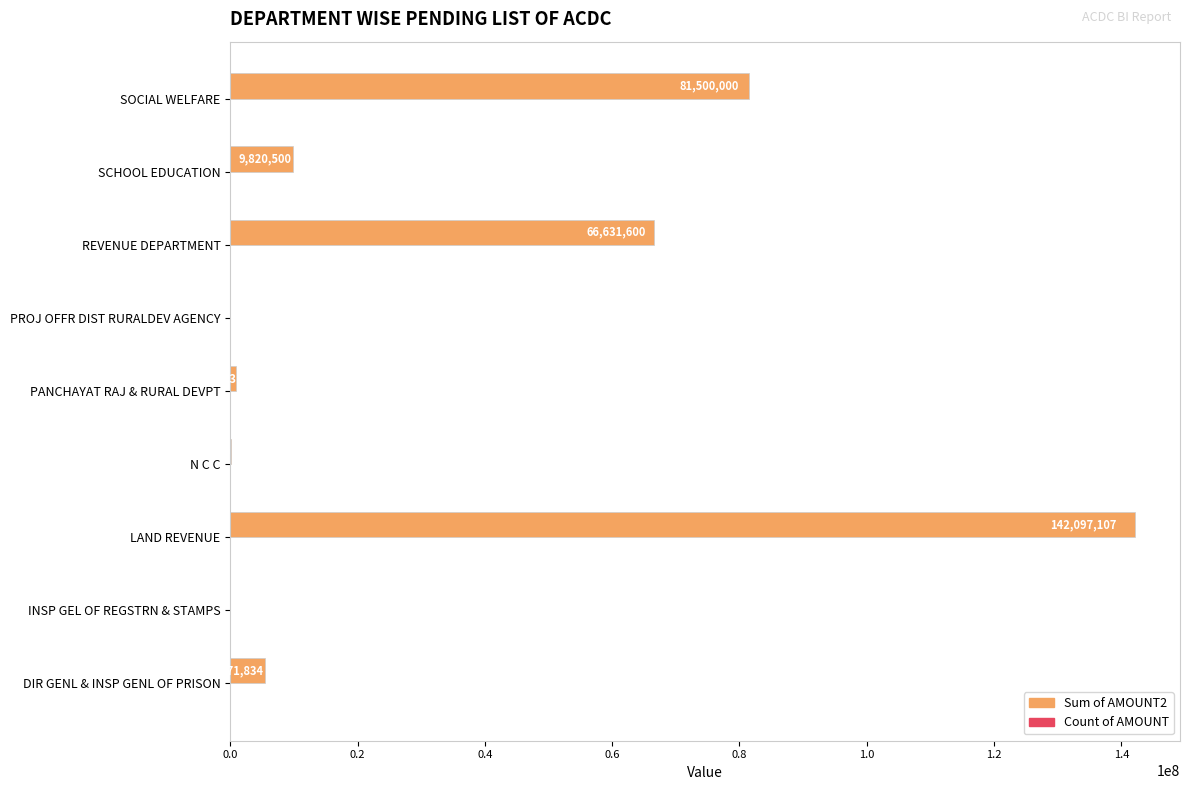

Where is Sum of AMOUNT2 nearest to the value 71050442?

REVENUE DEPARTMENT